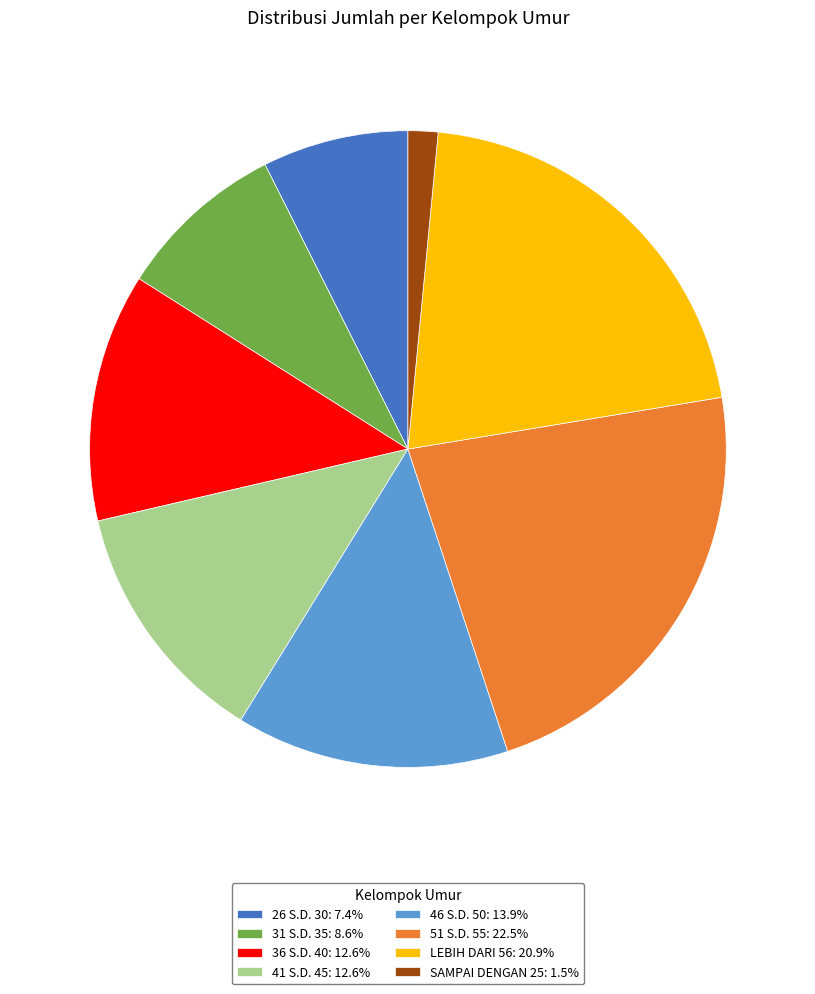

Does any single category account for the majority?

No